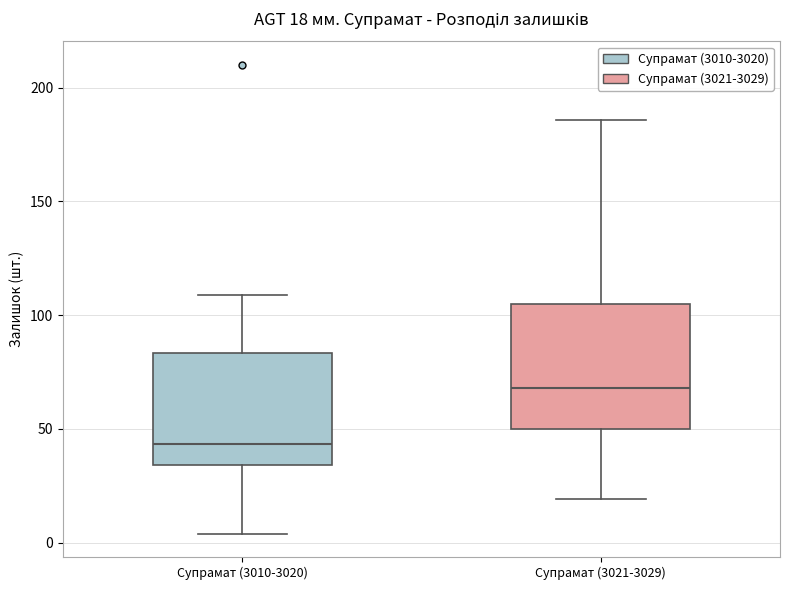

Comparing the boxes themselves (not the whiskers), which one is the tallest?

Супрамат (3021-3029)